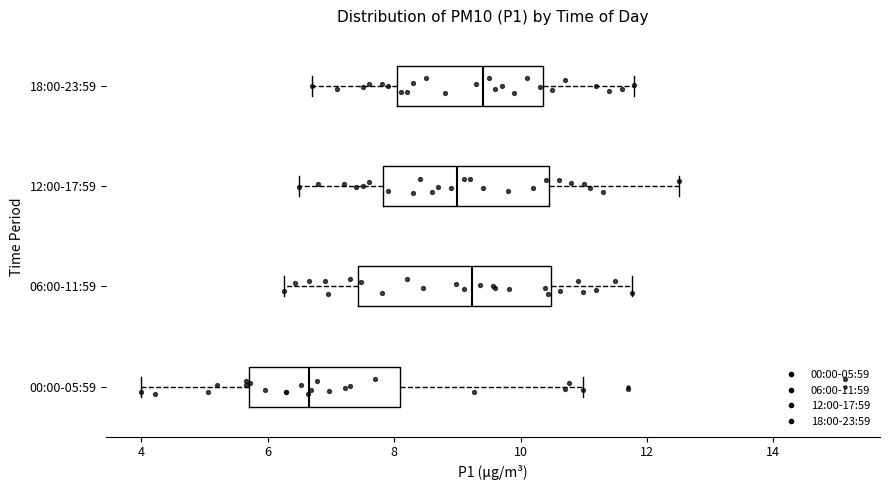

Comparing the boxes themselves (not the whiskers), which one is the widest?

06:00-11:59